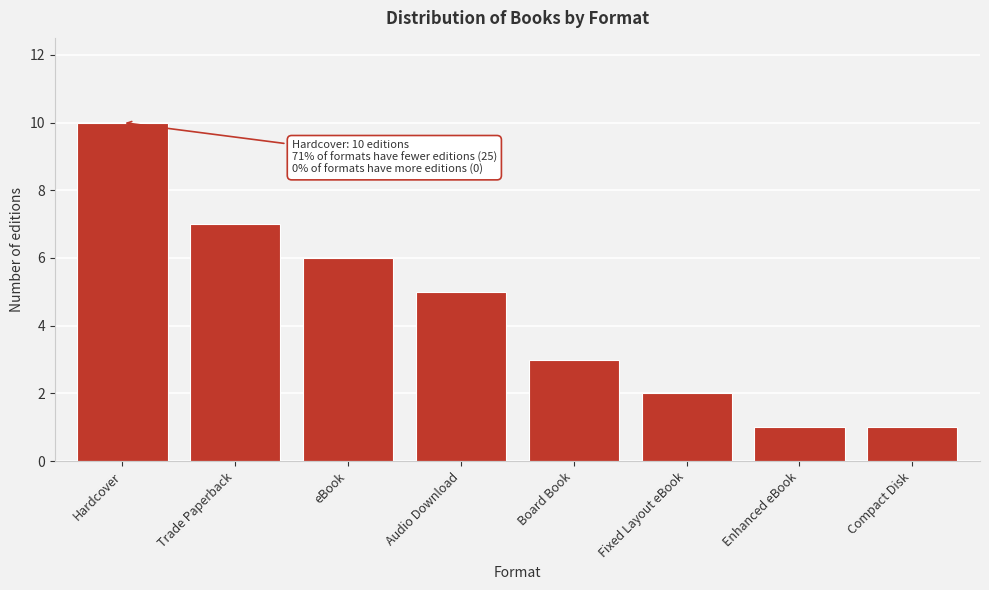

Reading right to left, list all the values displayed in this chart.

Compact Disk=1	Enhanced eBook=1	Fixed Layout eBook=2	Board Book=3	Audio Download=5	eBook=6	Trade Paperback=7	Hardcover=10